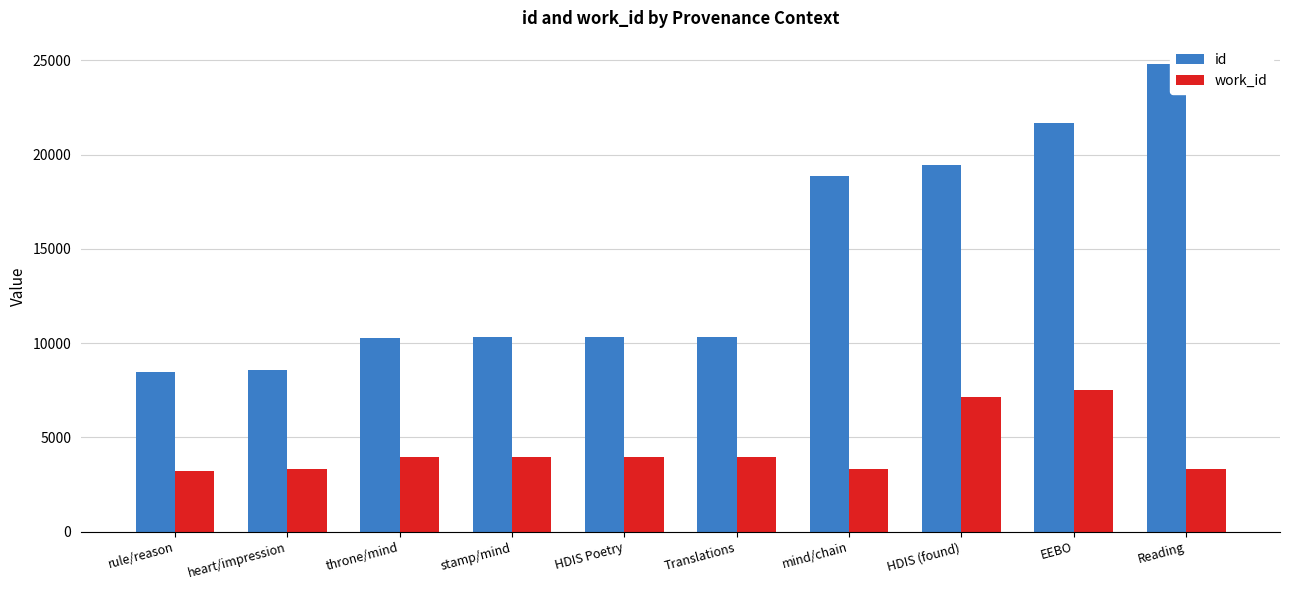

Is the value of id at rule/reason greater than the value of work_id at mind/chain?

Yes